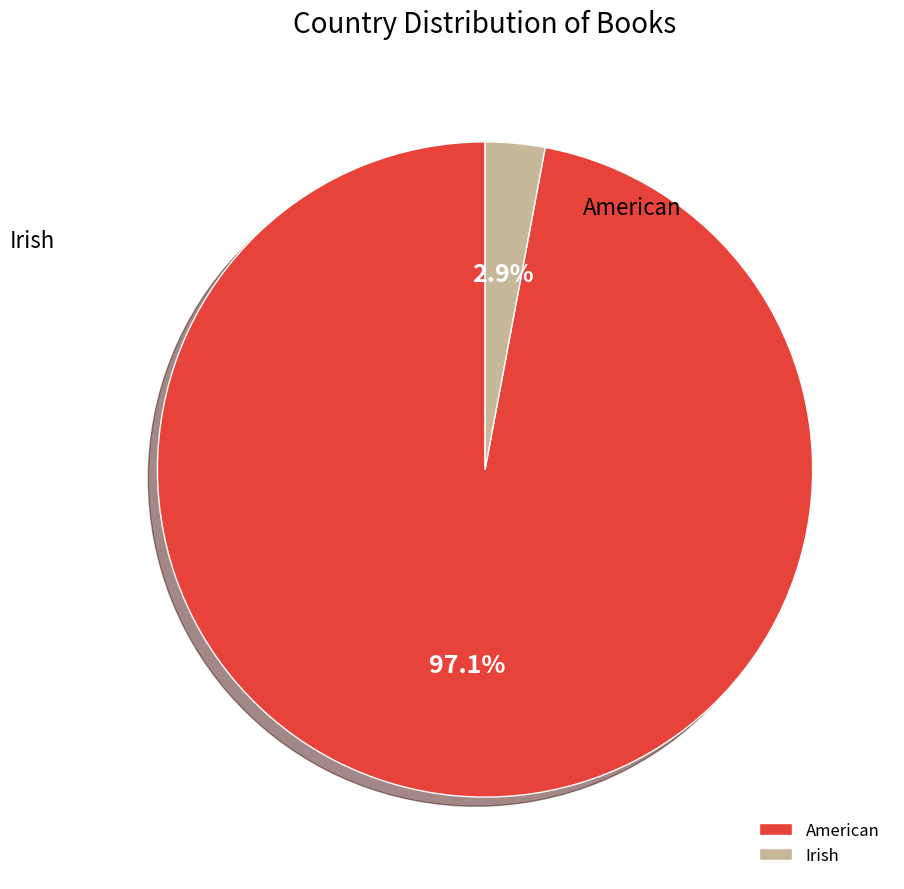

To the nearest percent, what portion does American represent?

97%